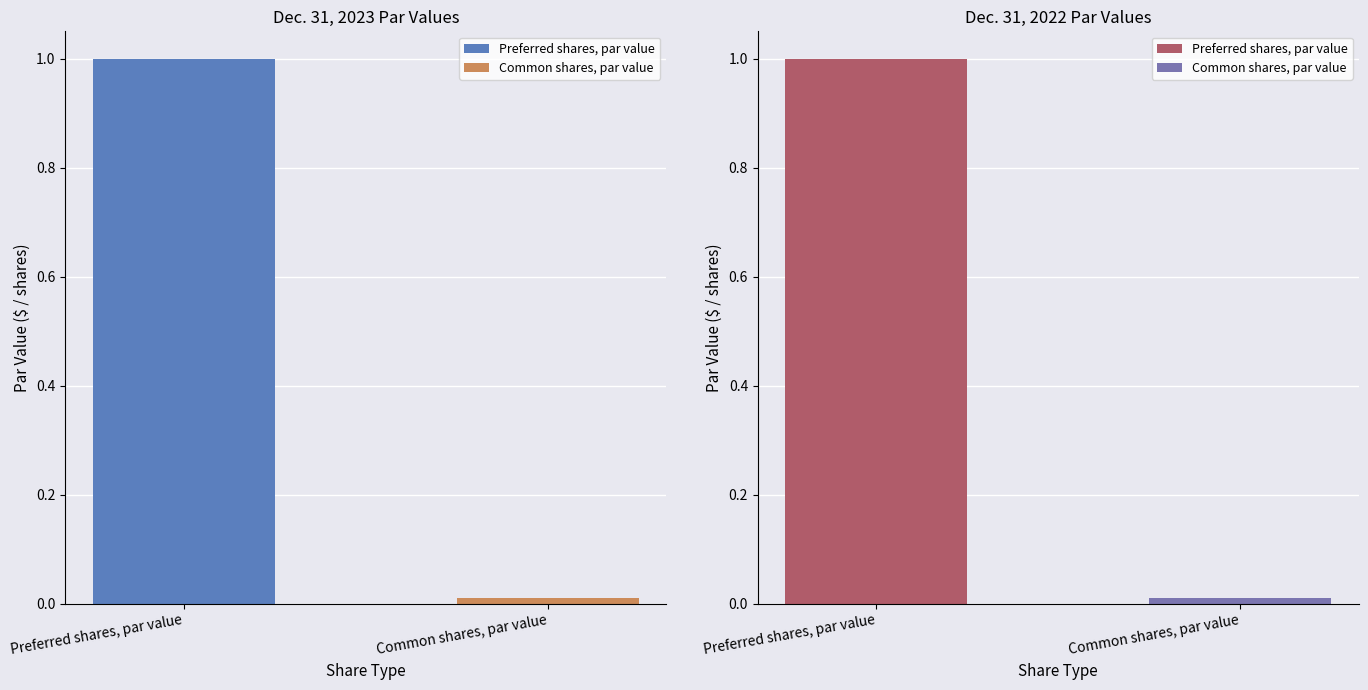

Reading left to right, extract all data points from this chart.

Dec. 31, 2023: Preferred shares, par value=1.0	Common shares, par value=0.0
Dec. 31, 2022: Preferred shares, par value=1.0	Common shares, par value=0.0